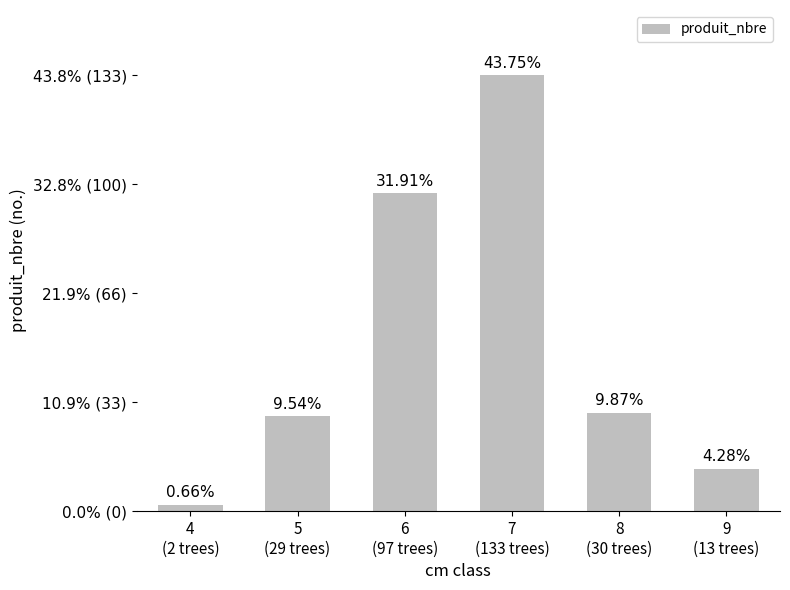

What is the average value?

51